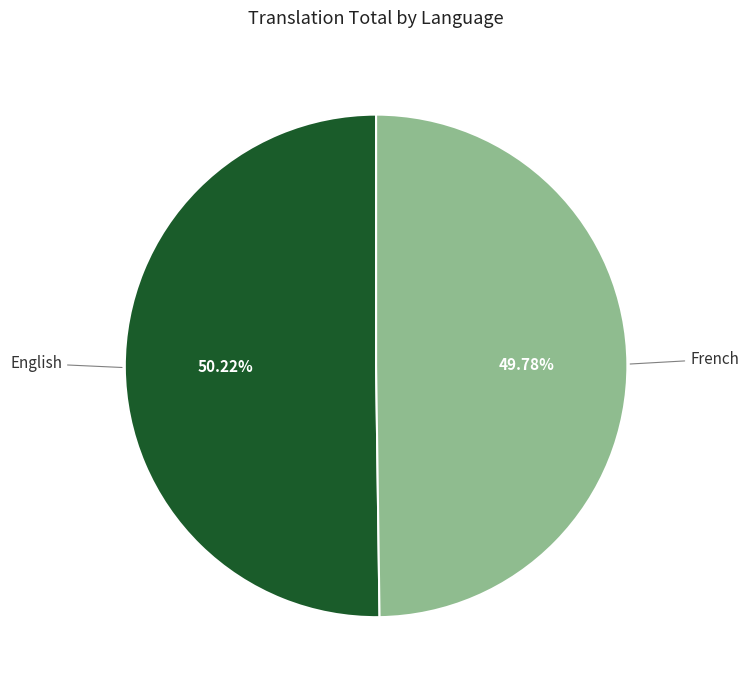

Does any single category account for the majority?

Yes